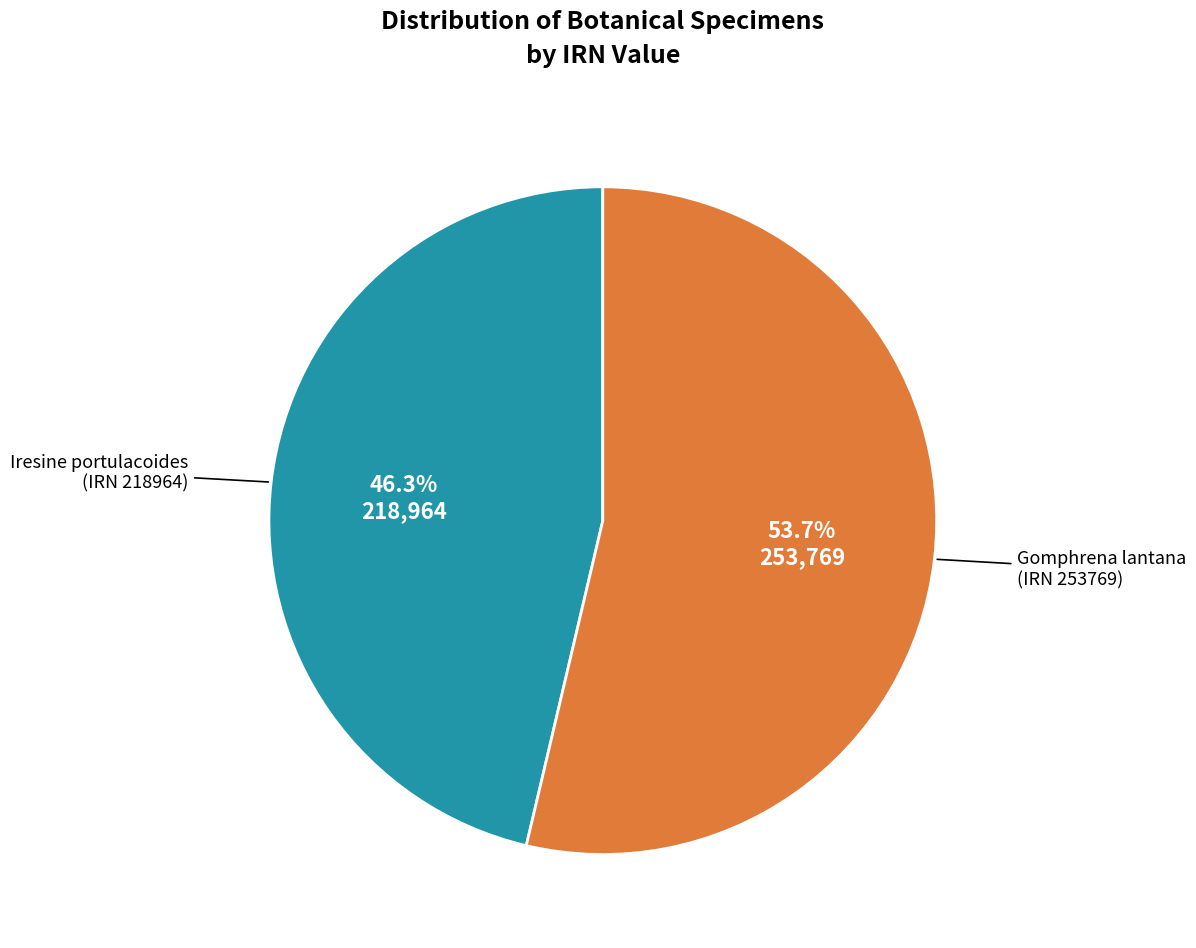

How many slices are in this pie chart?

2